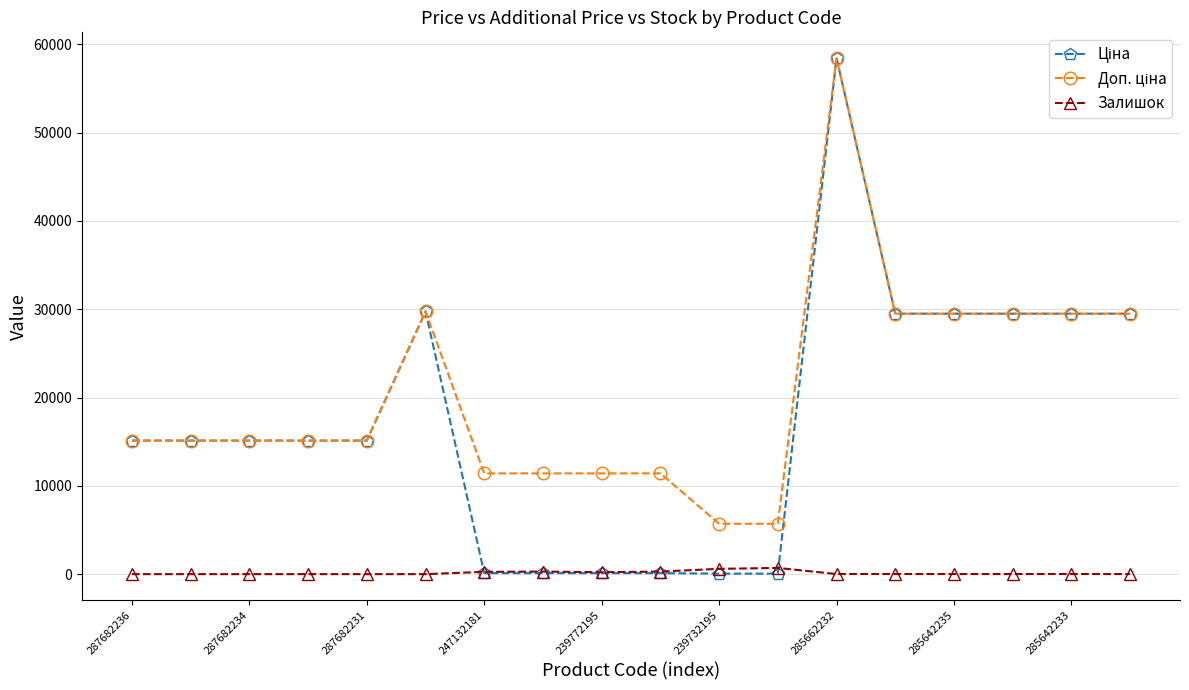

What is the greatest value displayed?

58426.5